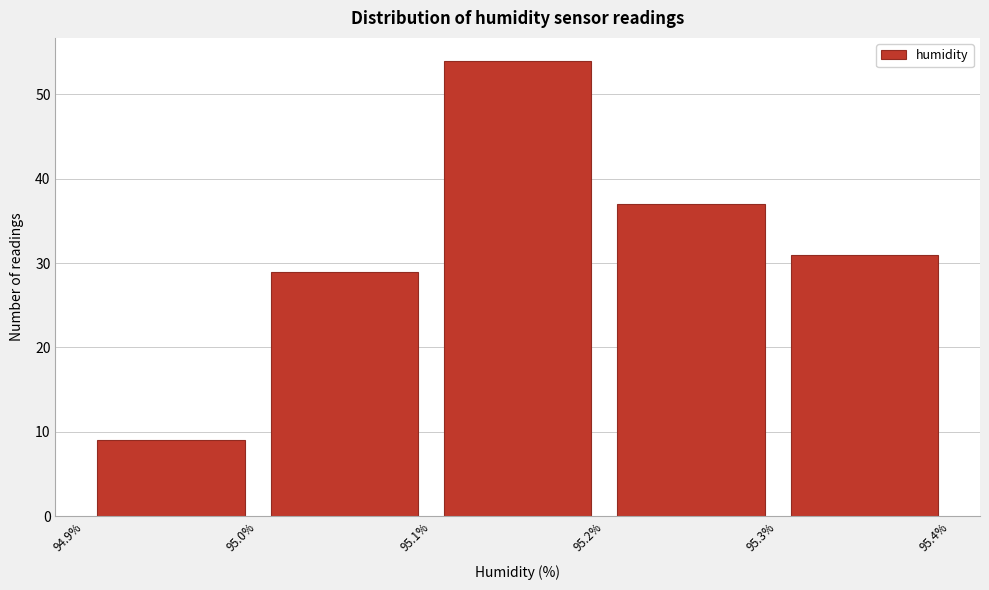

Reading left to right, transcribe this chart: for each bar, give the range it covers on the x-axis and its height. The values are not printed on the chart, so give them approximately, as read against the axis.

94.9% to 95.0%: 9
95.0% to 95.1%: 29
95.1% to 95.2%: 54
95.2% to 95.3%: 37
95.3% to 95.4%: 31